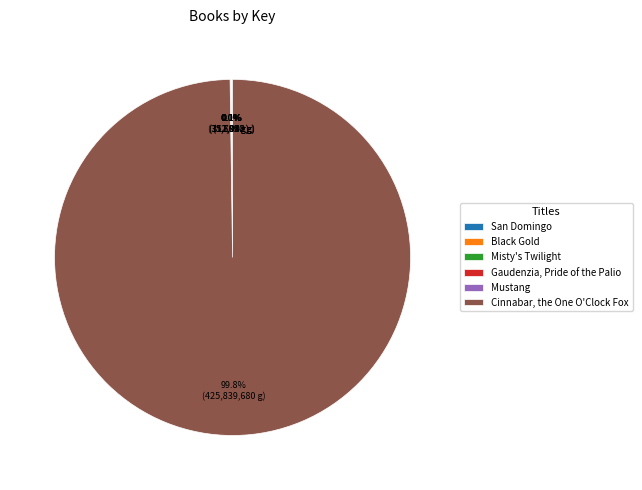

What is the largest slice in the pie chart?

Cinnabar, the One O'Clock Fox